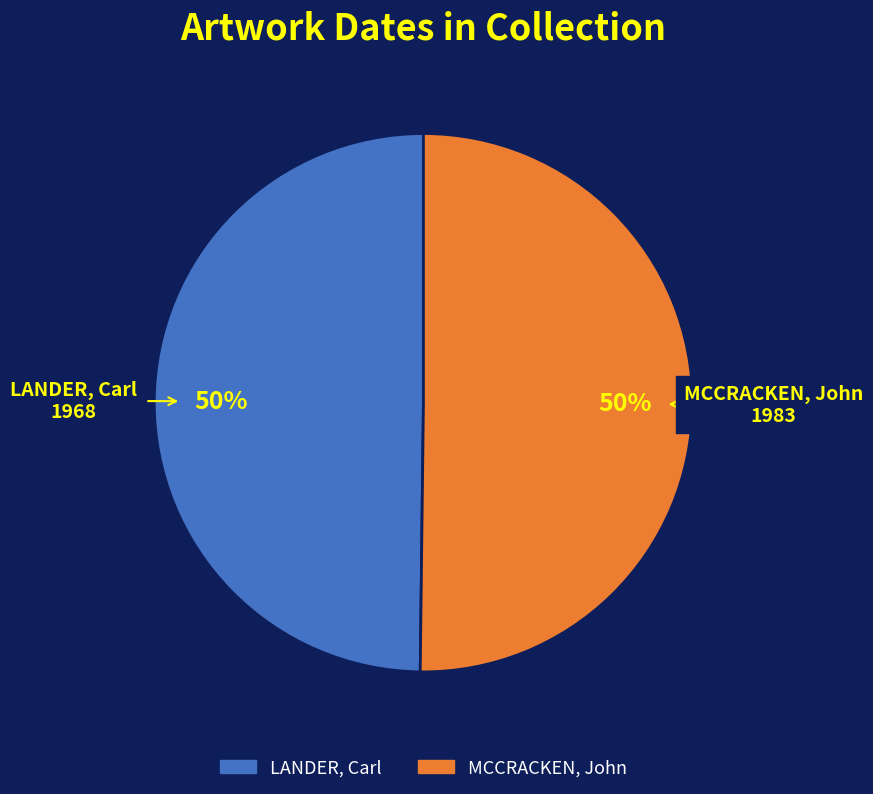

How many segments does this pie chart have?

2